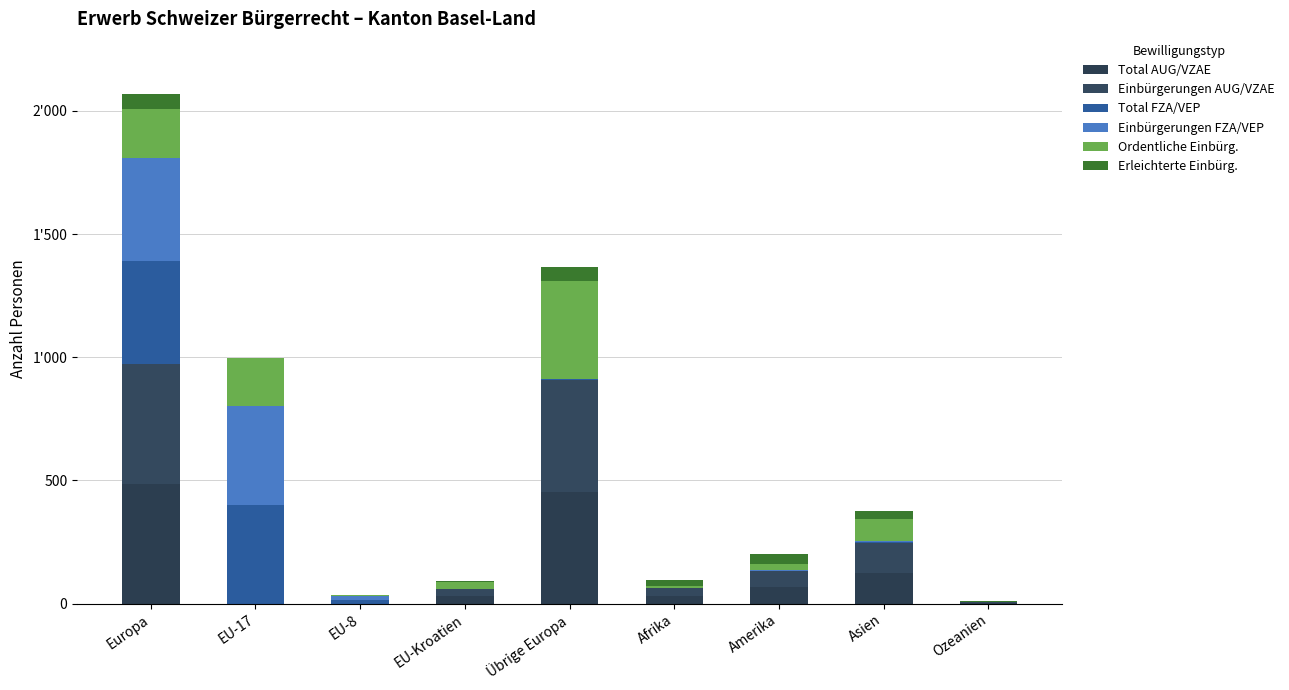

Does the chart contain stacked bars?

Yes